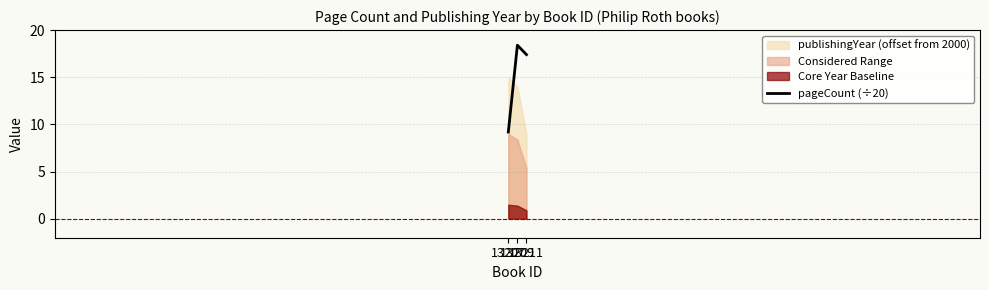

The chart shows a value of 14.2 at 13207. True or false?

False